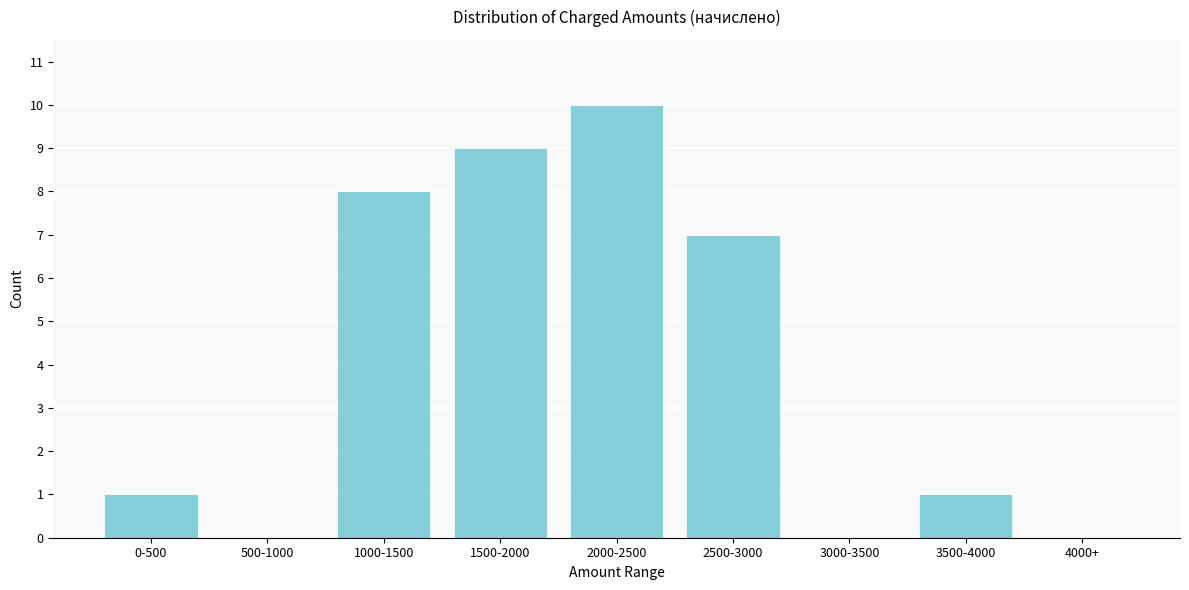

Reading right to left, transcribe all the data shown in this chart.

4000+=0	3500-4000=1	3000-3500=0	2500-3000=7	2000-2500=10	1500-2000=9	1000-1500=8	500-1000=0	0-500=1